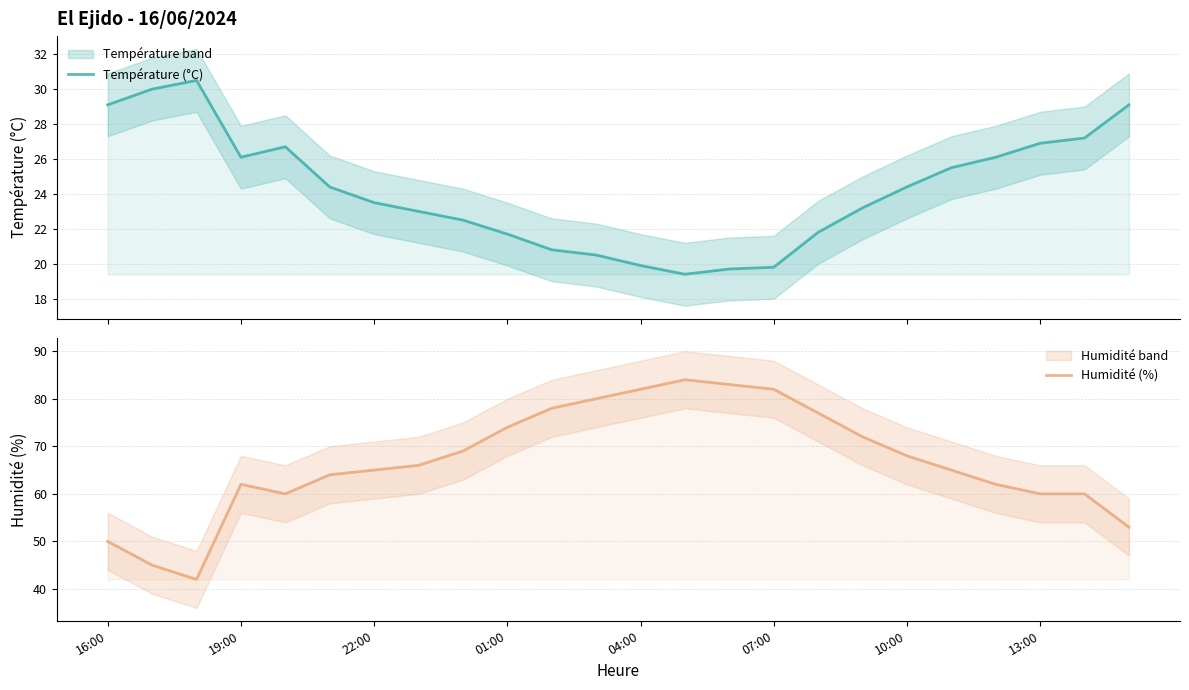

What is the difference between the maximum and minimum values in the Température (°C) series?

11.1